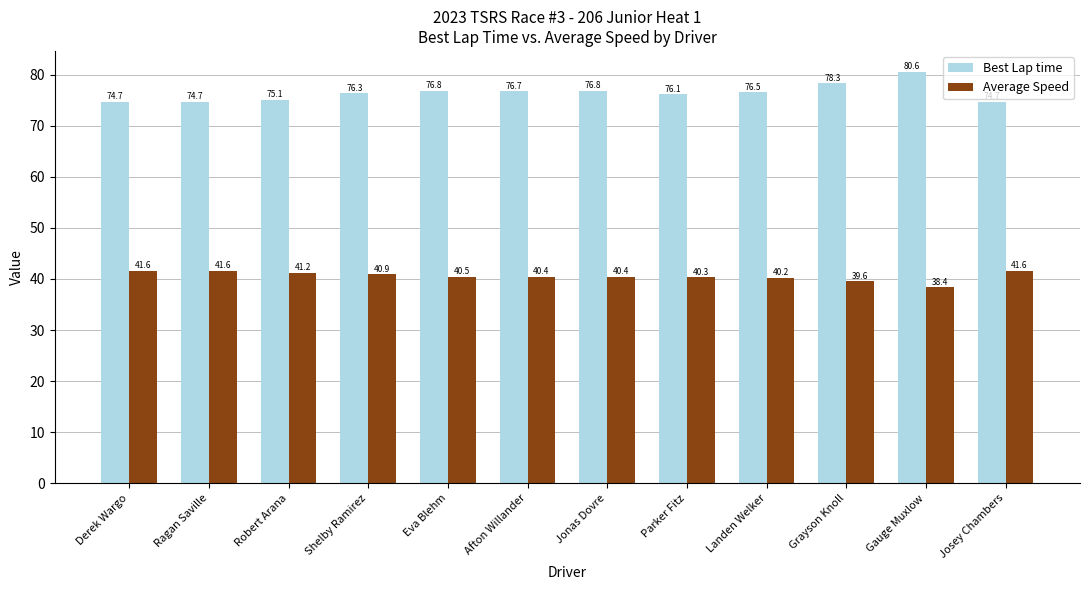

What is the approximate value of Best Lap time at Derek Wargo?

74.7